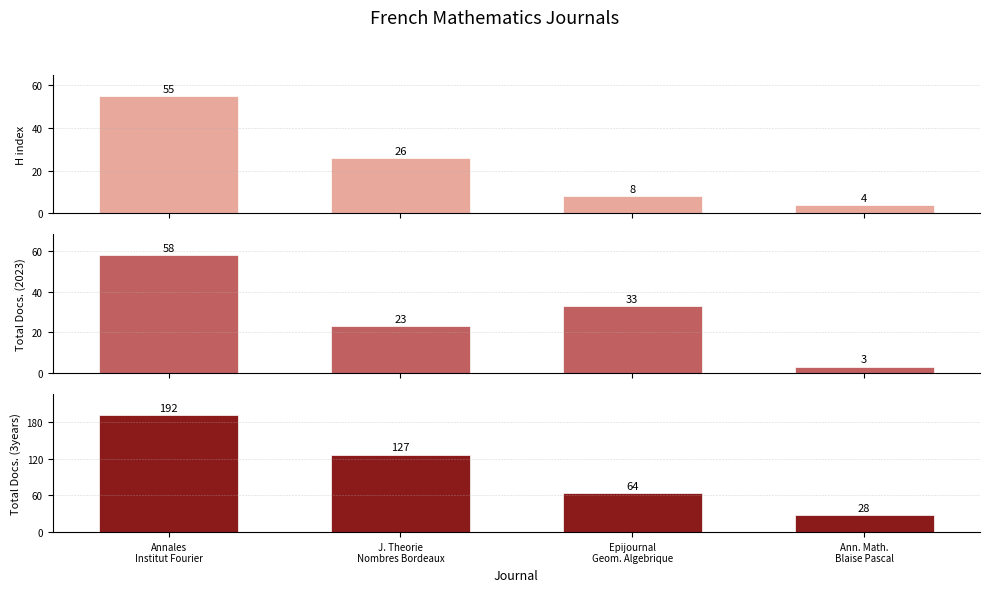

Which series has the widest spread of values?

Total Docs. (3years)